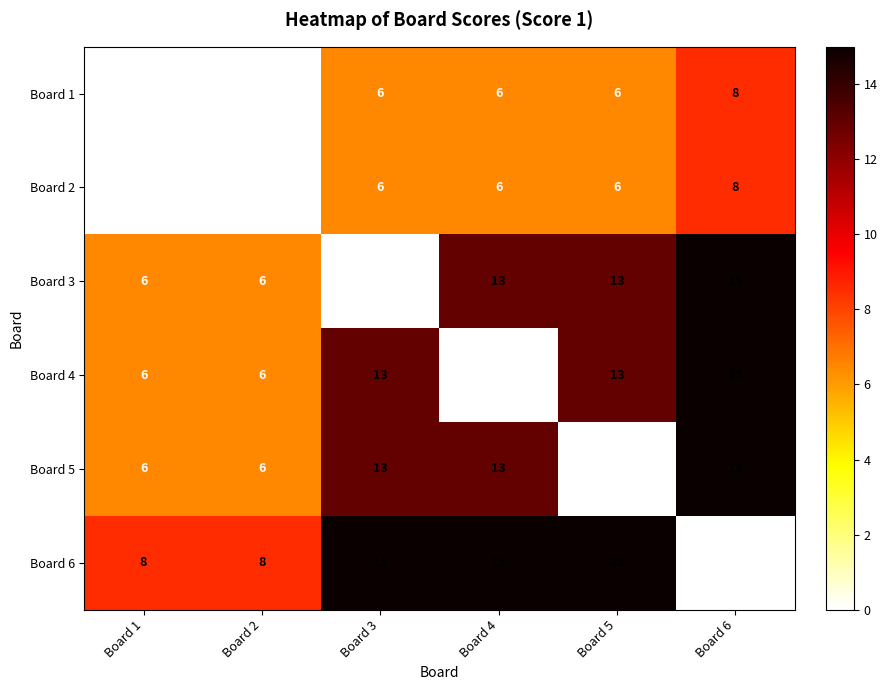

The value of Board 2 at Board 6 is 8. True or false?

True